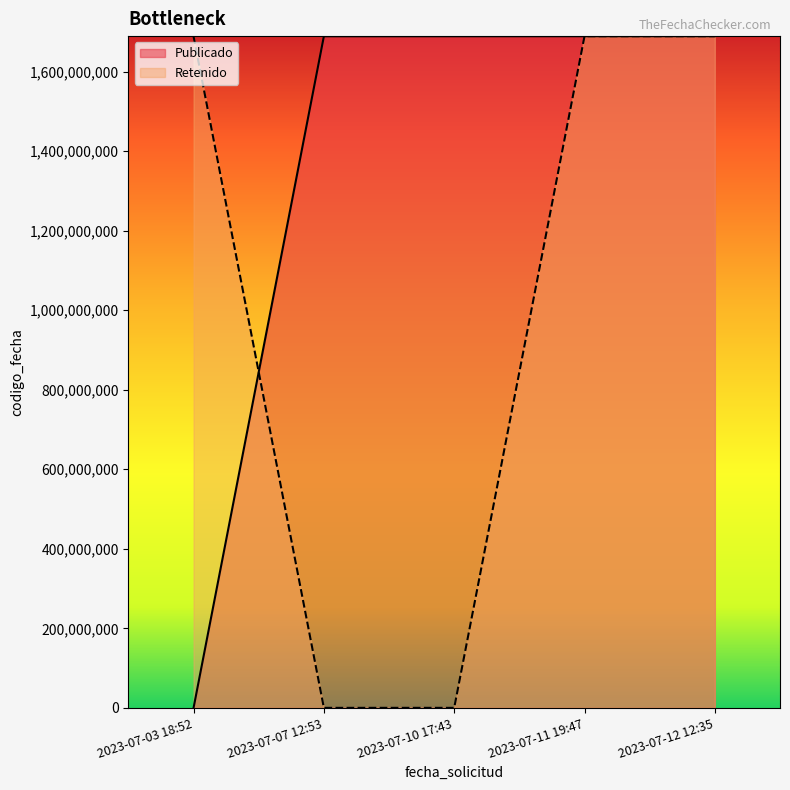

What are all the series names shown in the legend?

Publicado, Retenido